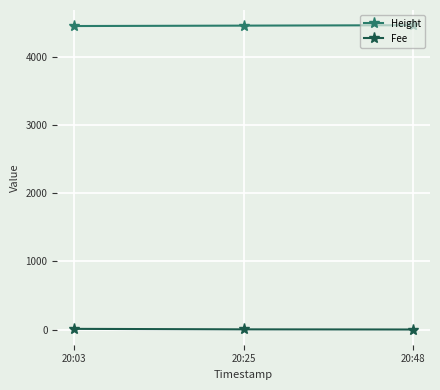

What is the maximum value for Fee?

9.5